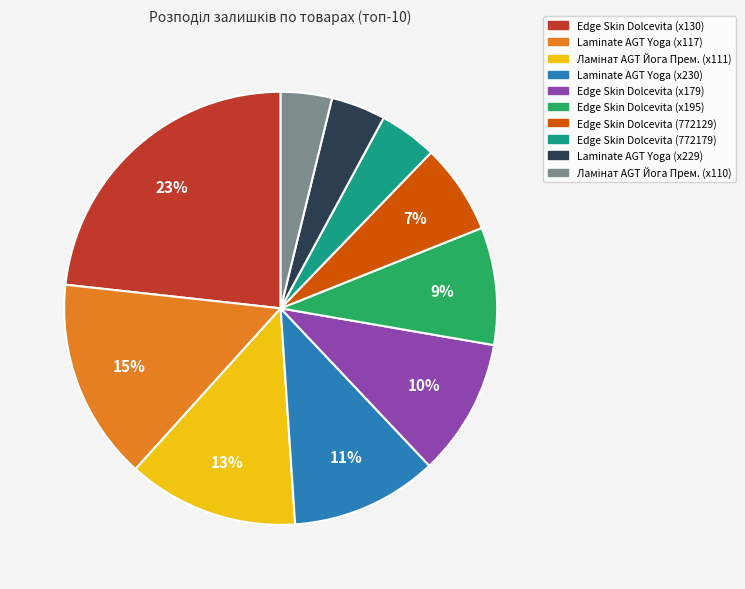

To the nearest percent, what is the difference between the largest and smallest slice percentages?

19%